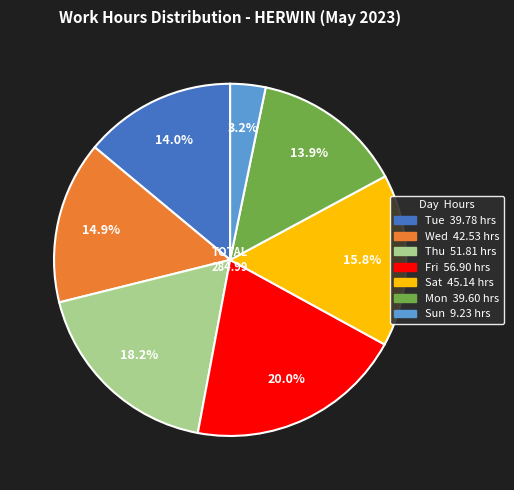

Does any single category account for the majority?

No